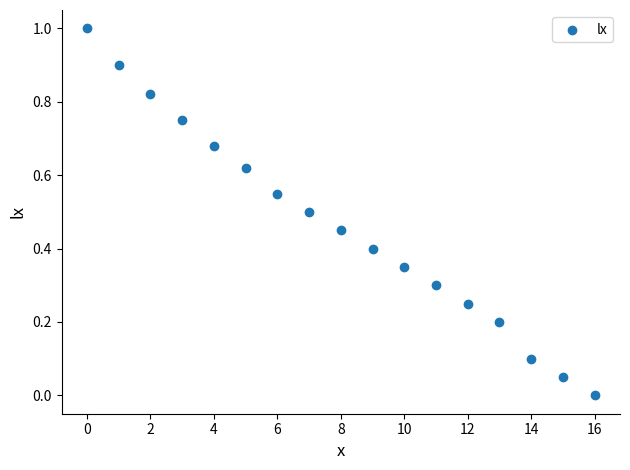

What is the range of Y values (max minus min)?

1.0